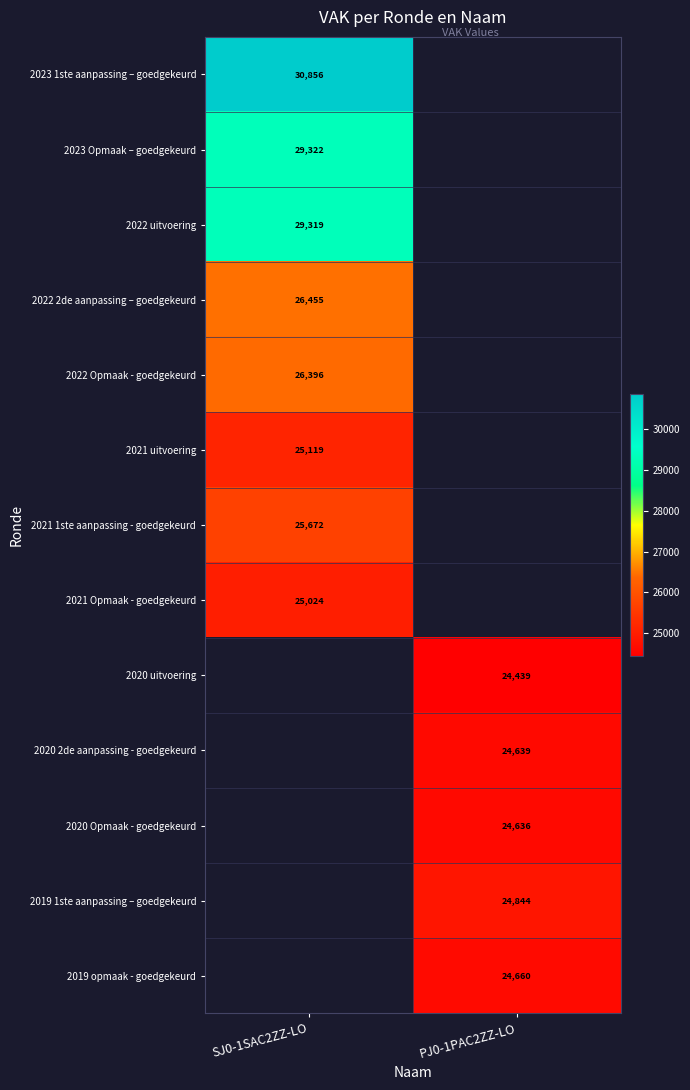

True or false: 2022 Opmaak - goedgekeurd has a value of 26396 at SJ0-1SAC2ZZ-LO.

True